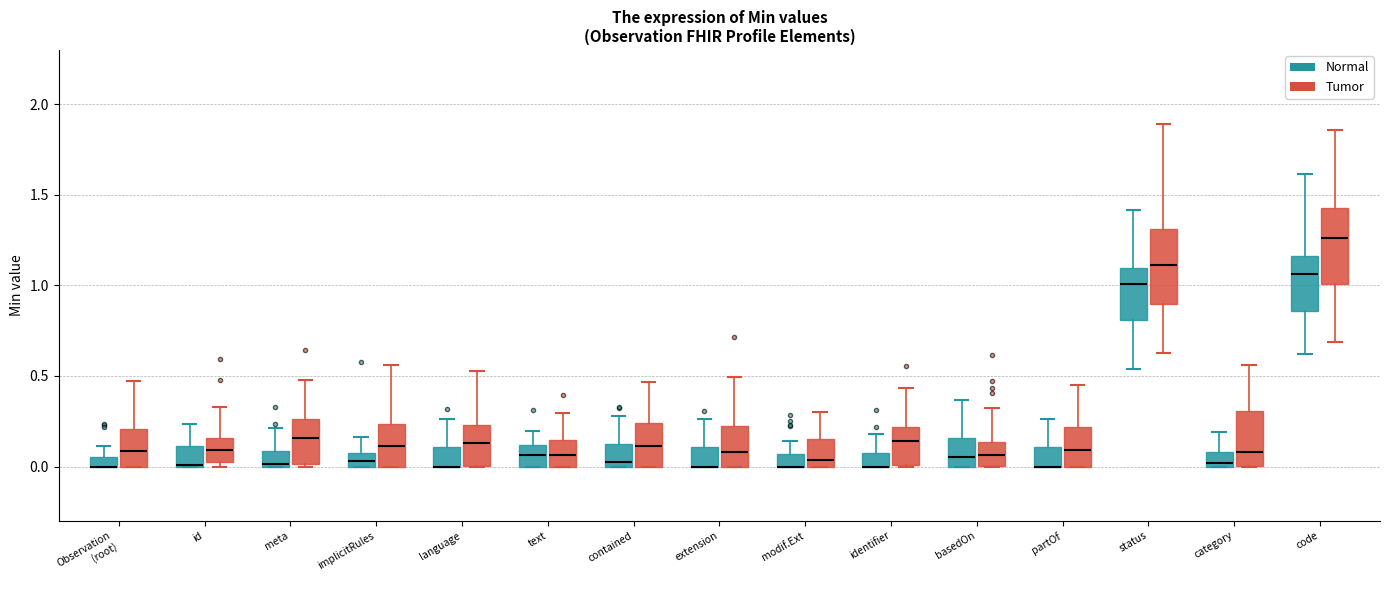

Where is the lower edge of the box for code (Normal) on the y-axis? The values are not printed on the chart, so give them approximately, as read against the axis.

0.85